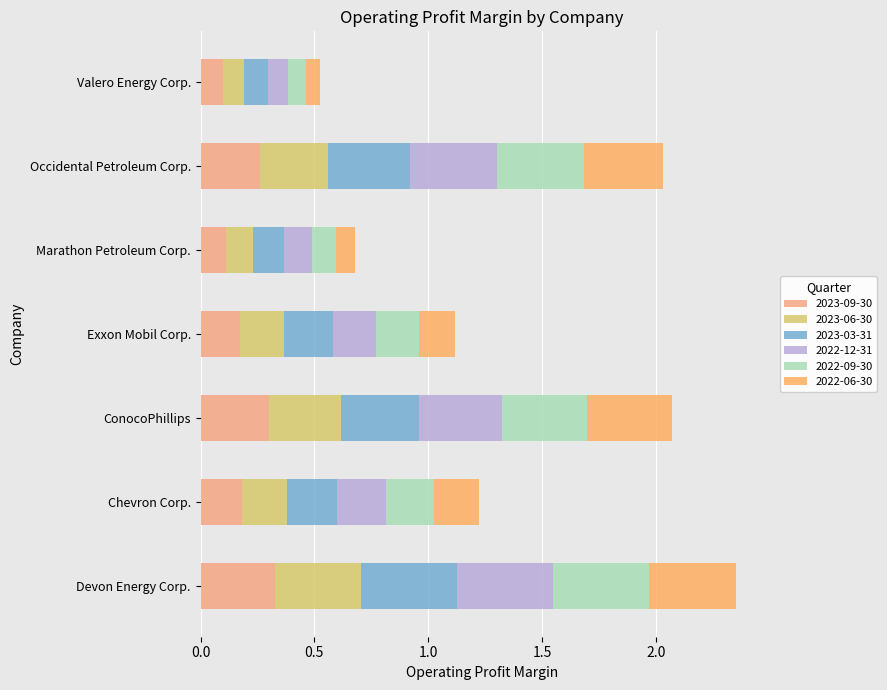

What is the value of the 2022-09-30 bar at the 7th from the left?

0.1